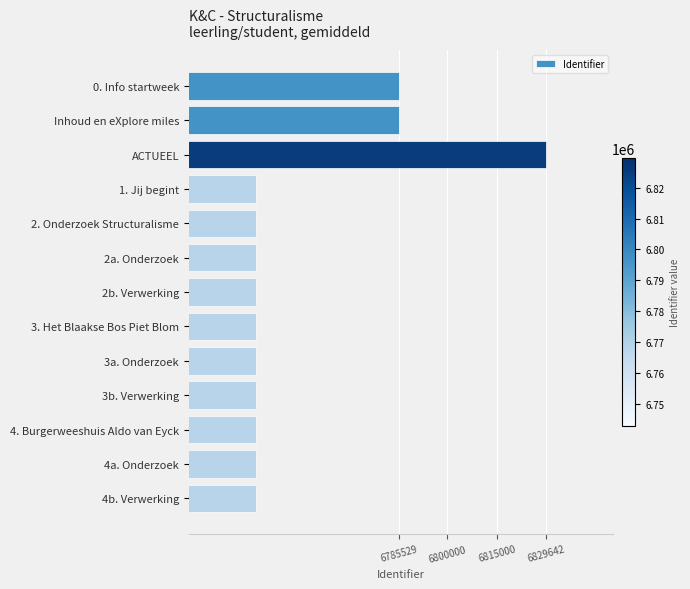

What is the sum of all values?

87828133